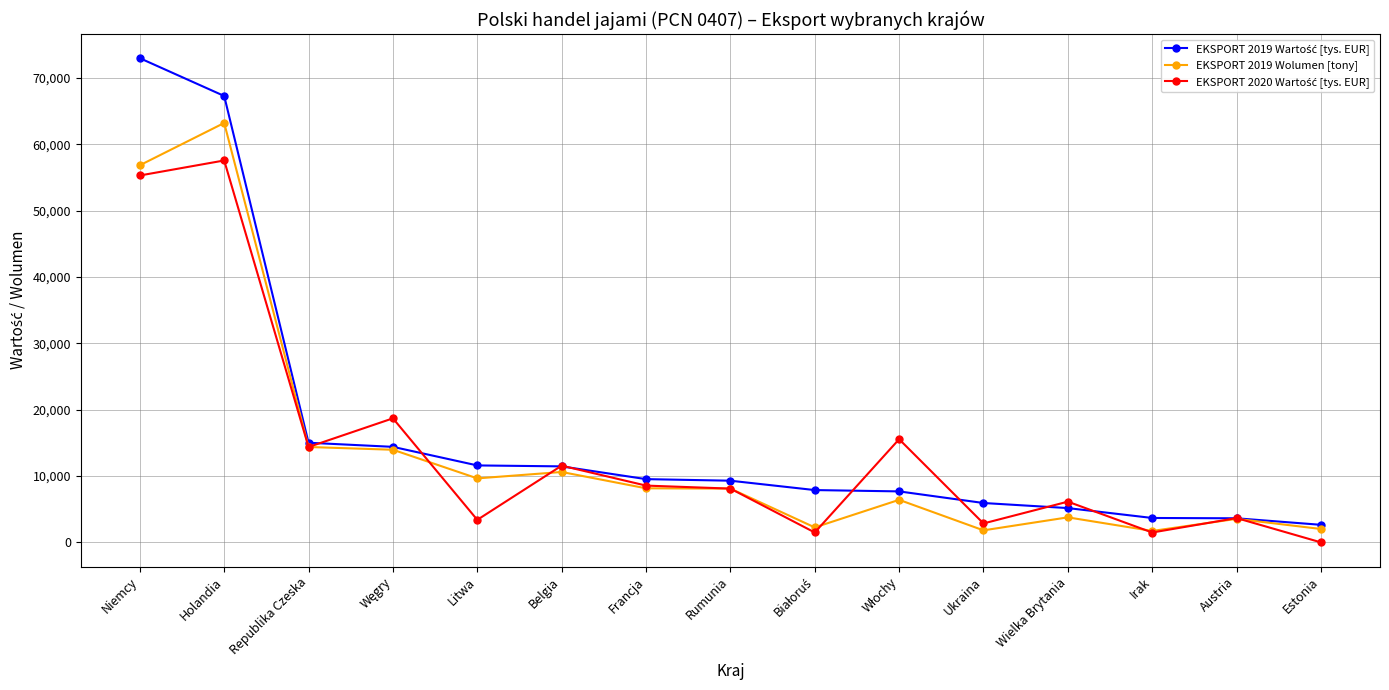

What is the difference between the highest and lowest values at Niemcy?

17678.6